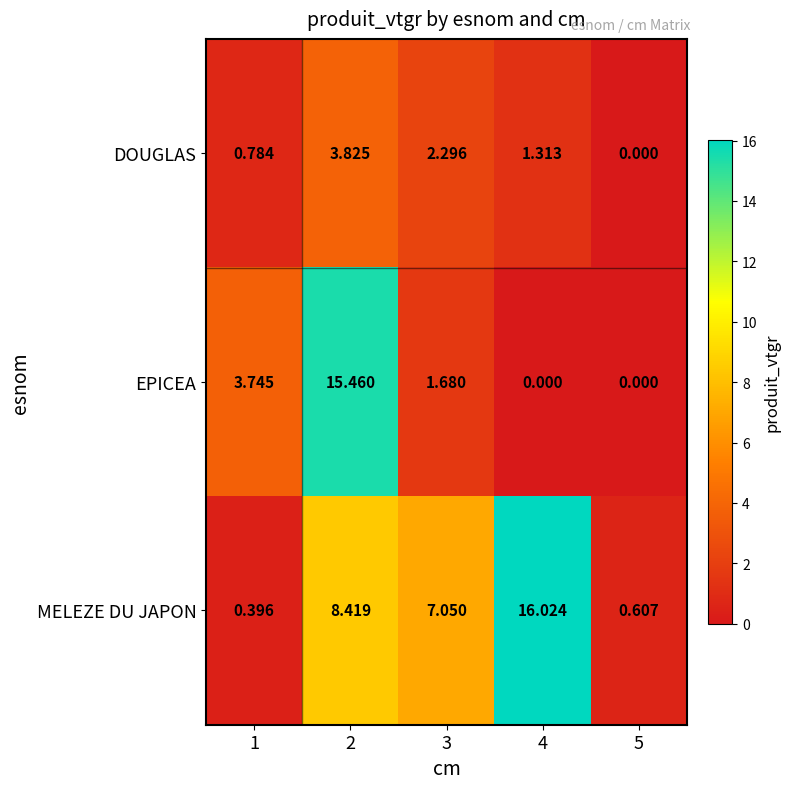

How many data points does each series have?

5